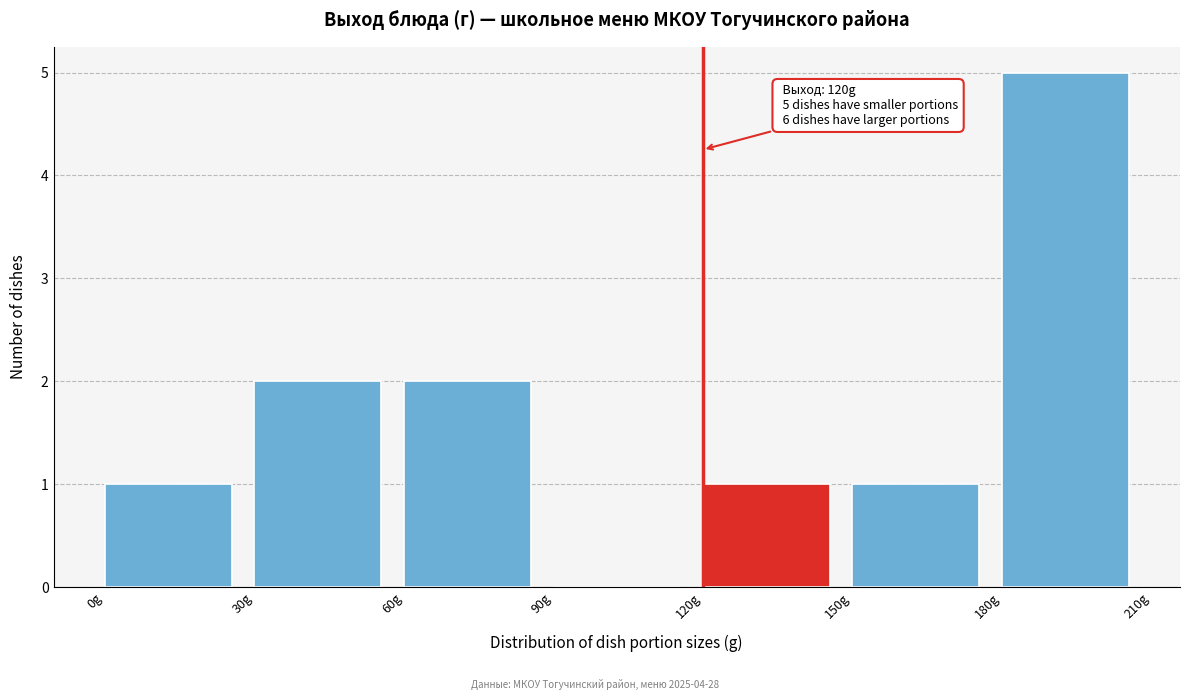

Over which range of the x-axis is the bar tallest?

180 to 210